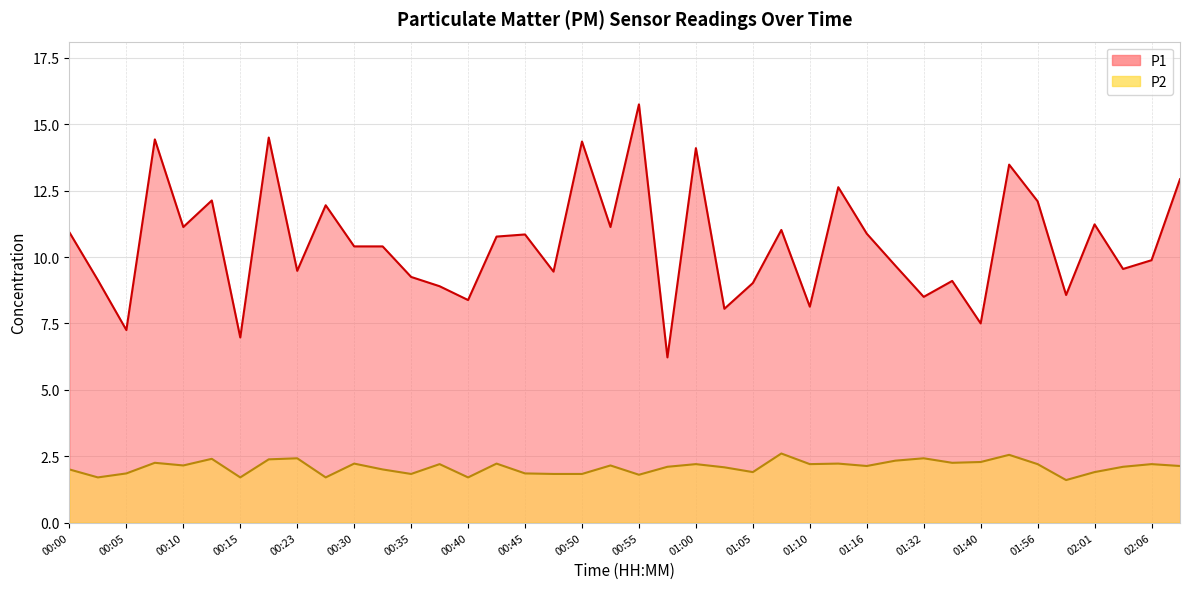

What is the label of the 29th point from the left?

01:16